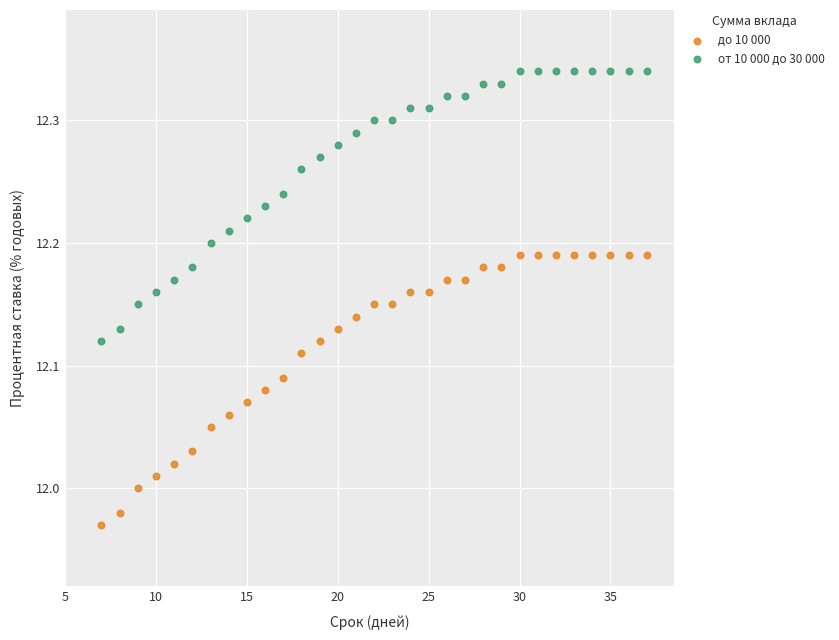

Which series contains the lowest Y value?

до 10 000